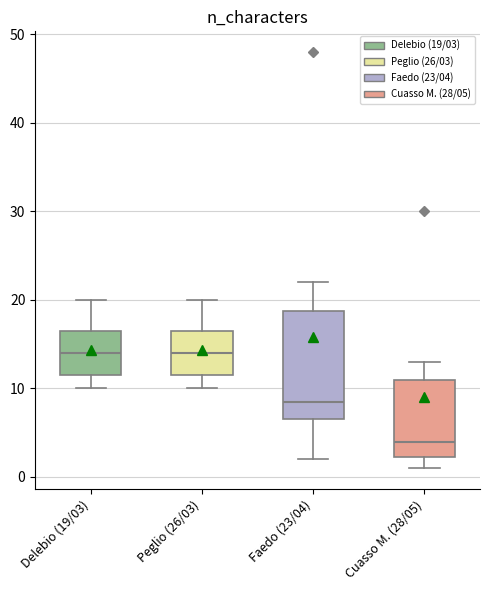

Reading left to right, transcribe this box plot: for each box, give where its median line is, the range the box spans, and where its two whiskers end, as read against the y-axis. The values are not printed on the chart, so give them approximately, as read against the axis.

Delebio (19/03): median 14, box 12 to 17, whiskers 10 to 20
Peglio (26/03): median 14, box 12 to 17, whiskers 10 to 20
Faedo (23/04): median 9, box 7 to 19, whiskers 2 to 22
Cuasso M. (28/05): median 4, box 2 to 11, whiskers 1 to 13